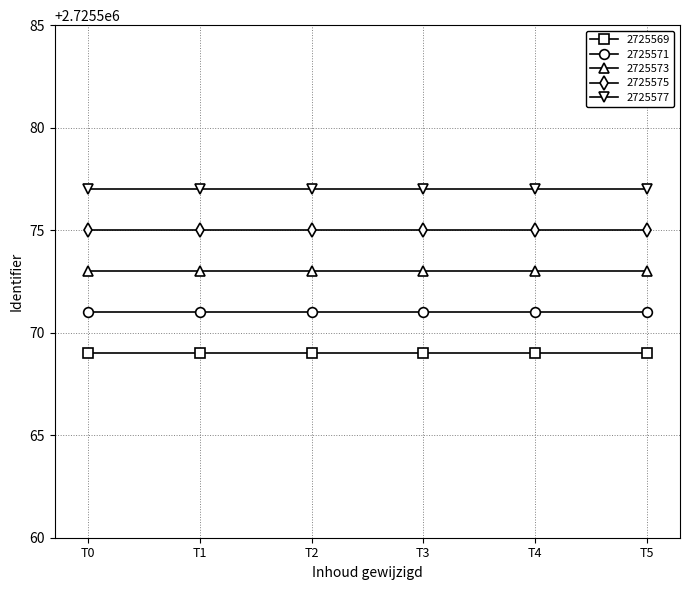

Reading left to right, what are all the values shown in this chart?

2725569: 2725569	2725569	2725569	2725569	2725569	2725569
2725571: 2725571	2725571	2725571	2725571	2725571	2725571
2725573: 2725573	2725573	2725573	2725573	2725573	2725573
2725575: 2725575	2725575	2725575	2725575	2725575	2725575
2725577: 2725577	2725577	2725577	2725577	2725577	2725577